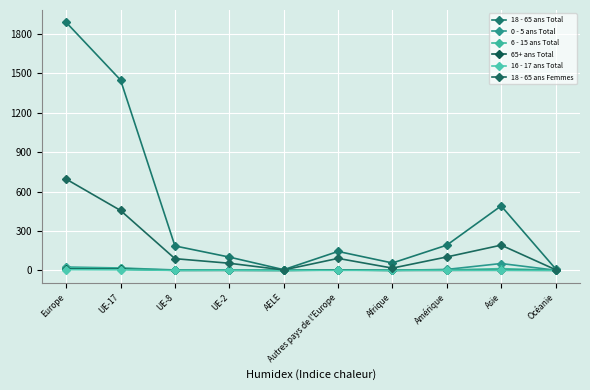

Reading right to left, what are all the values shown in this chart?

18 - 65 ans Total: 12	491	192	56	144	5	101	186	1450	1889
0 - 5 ans Total: 1	52	7	0	3	0	1	3	18	25
6 - 15 ans Total: 1	13	3	0	2	0	1	0	15	18
65+ ans Total: 0	1	0	0	2	0	0	0	9	11
16 - 17 ans Total: 0	0	1	0	0	0	1	0	4	5
18 - 65 ans Femmes: 5	192	102	17	91	3	54	89	456	695